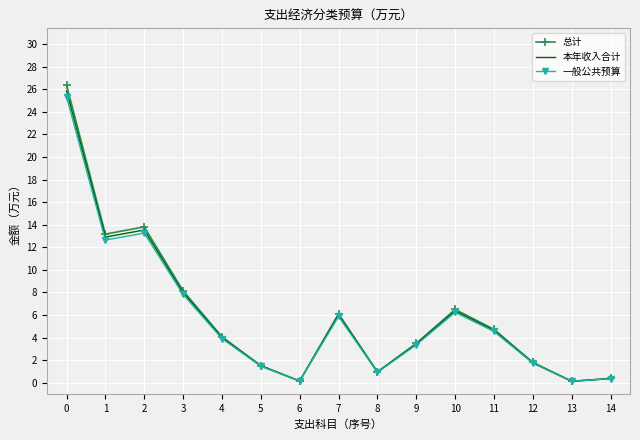

What is the total value across all series at 2?

40.6